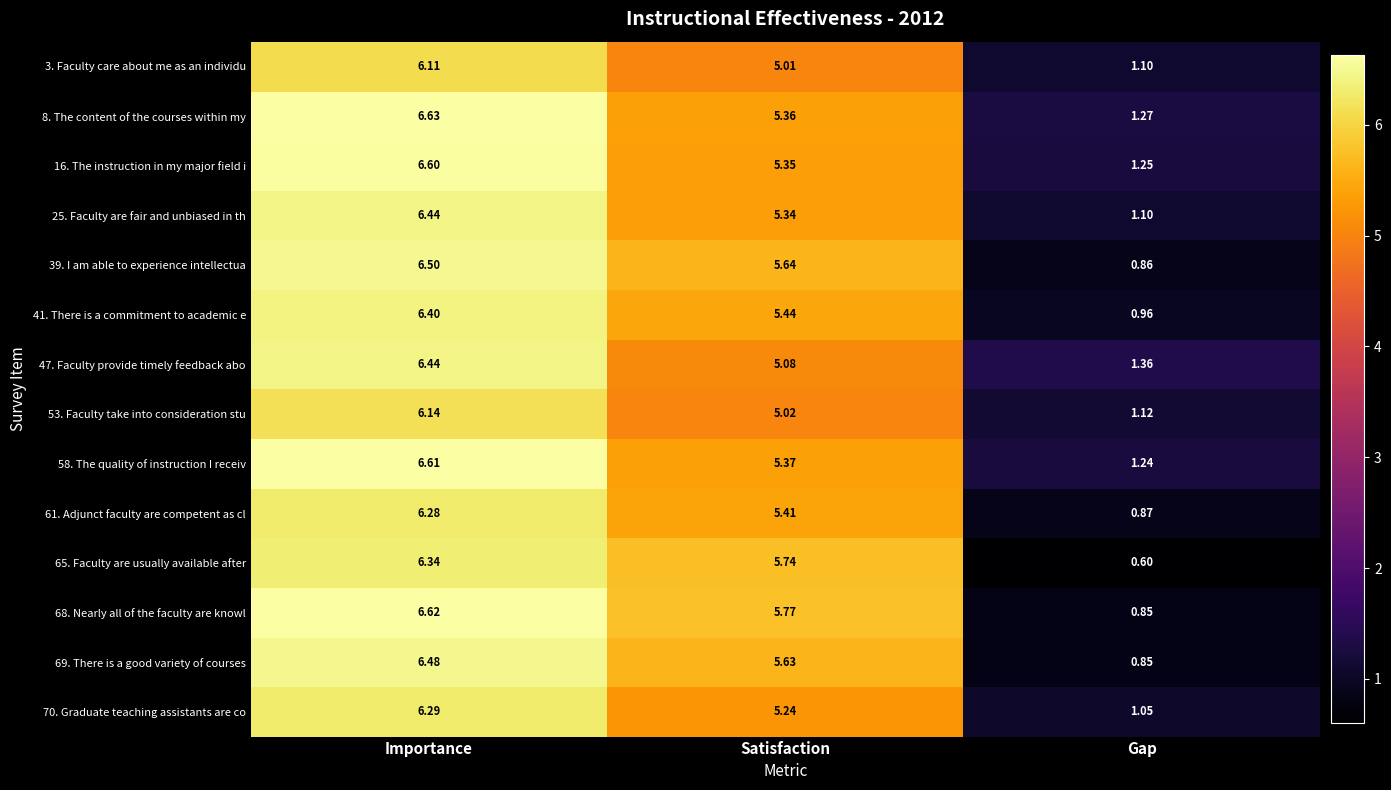

Where does the 65. Faculty are usually available after series first go above 5?

Importance